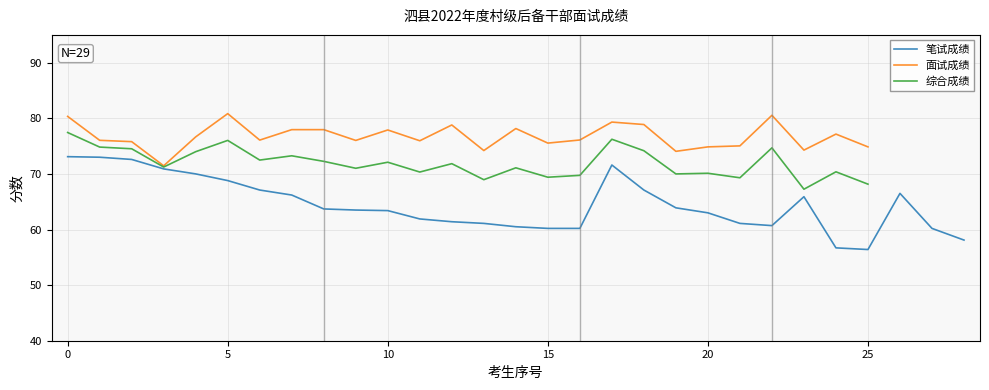

At how many categories does at least one series exceed 65?

27